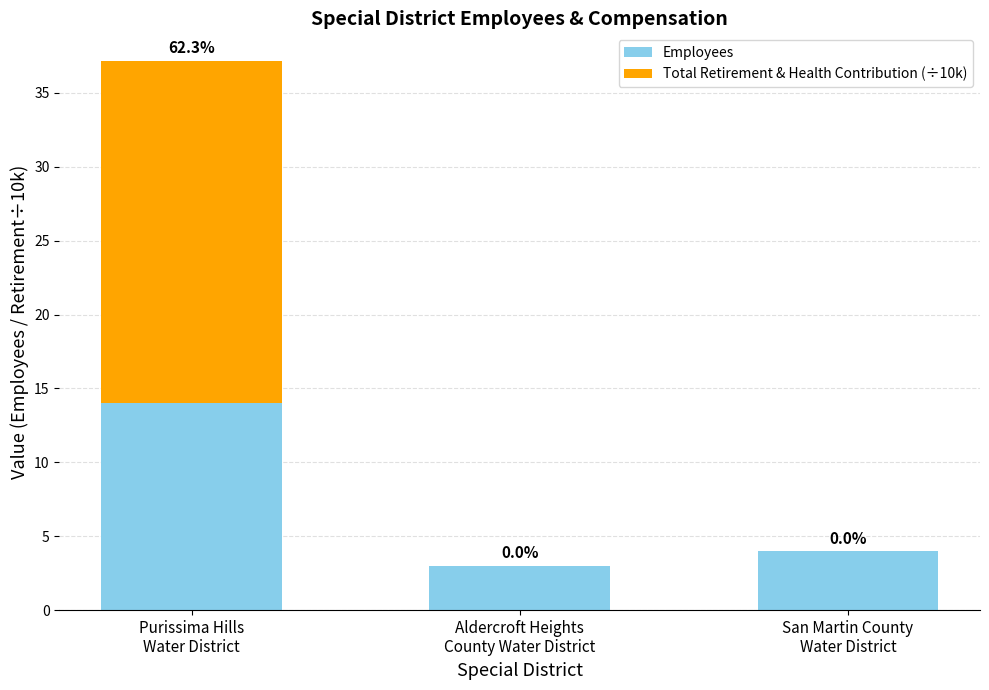

True or false: Employees has a value of 4.0 at San Martin County
Water District.

True